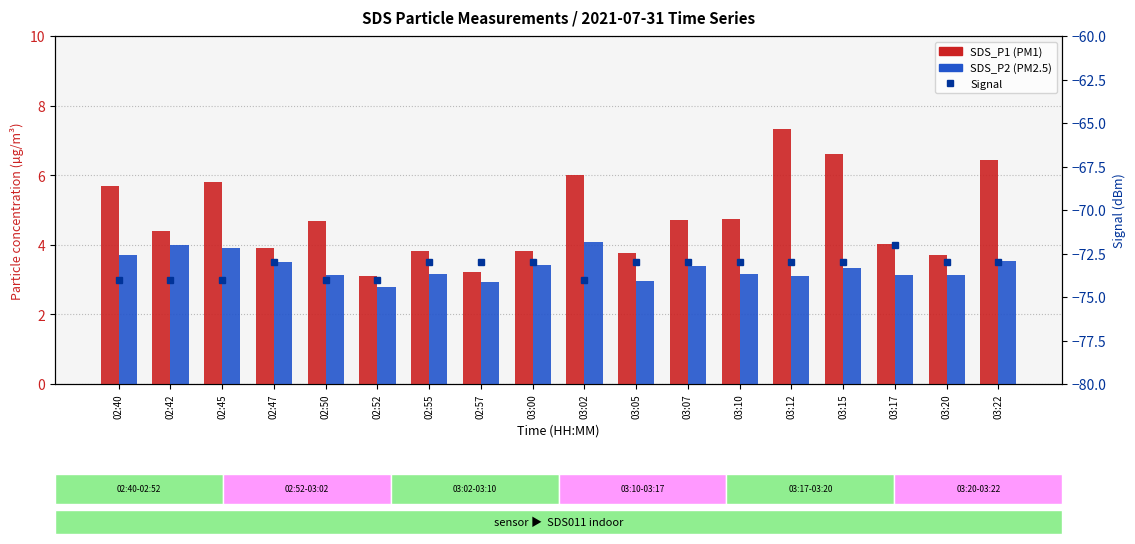

List the labels in order of Signal value, smallest first.

02:40, 02:42, 02:45, 02:50, 02:52, 03:02, 02:47, 02:55, 02:57, 03:00, 03:05, 03:07, 03:10, 03:12, 03:15, 03:20, 03:22, 03:17